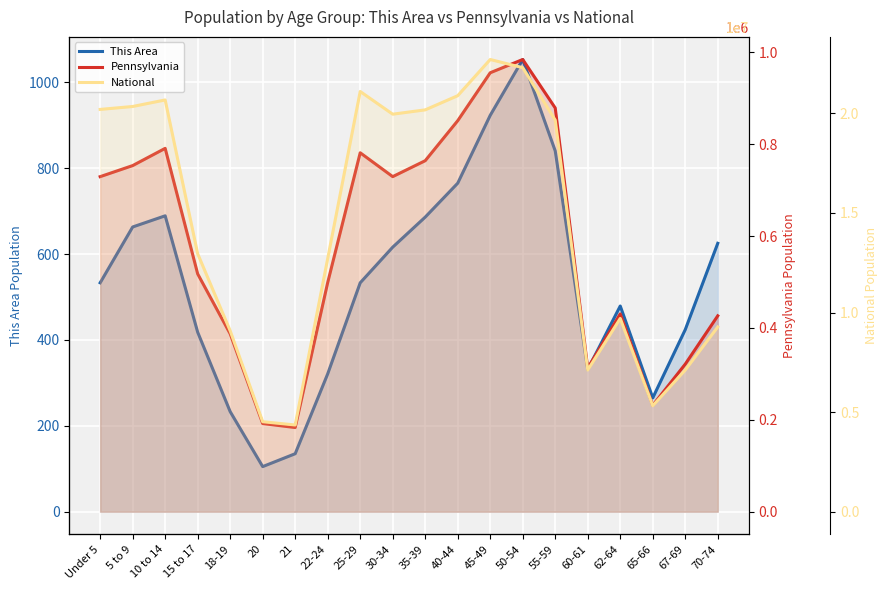

What is the maximum value shown in the chart?

22708591